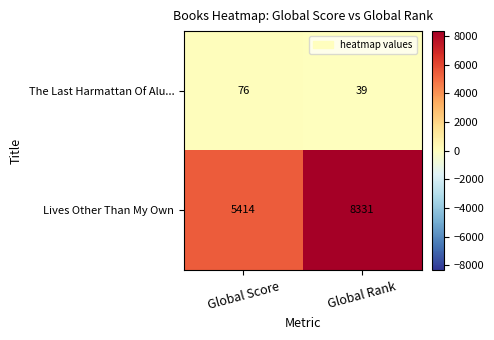

Reading left to right, what are all the values shown in this chart?

The Last Harmattan Of Alu...: 76	39
Lives Other Than My Own: 5414	8331